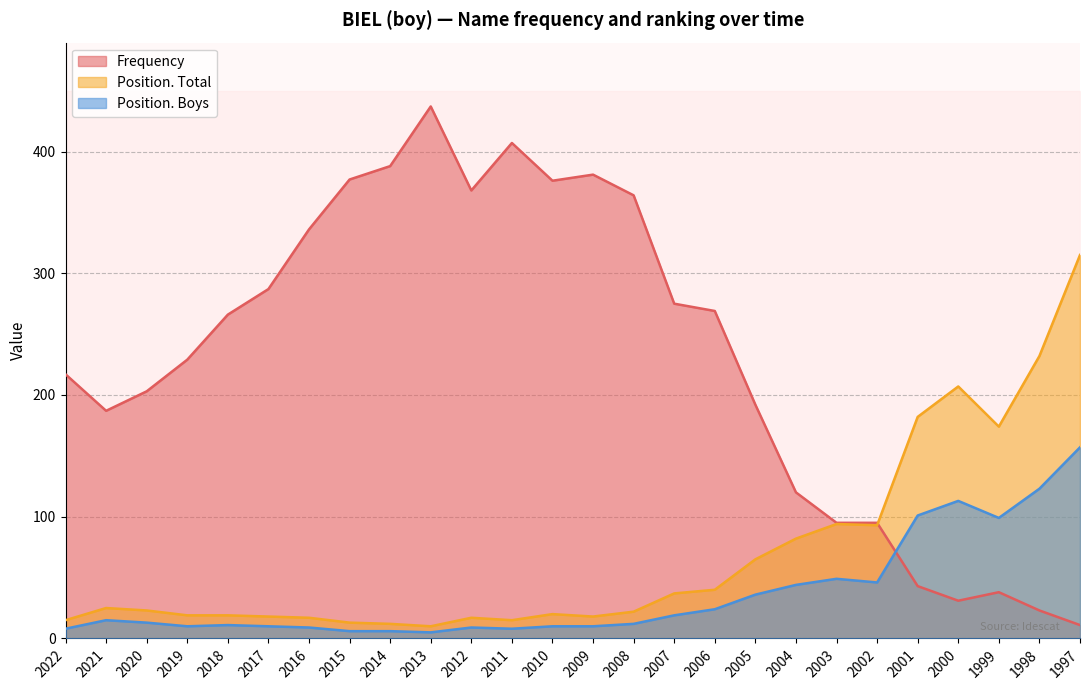

Which category has the lowest value across all series?

2013